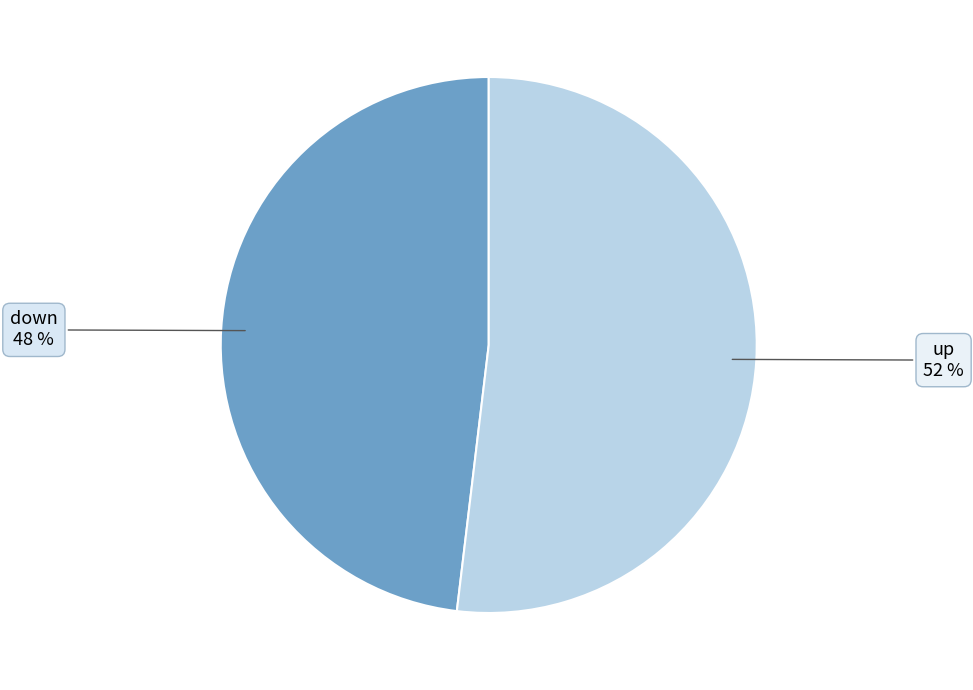

Does up account for over 50% of the chart?

Yes